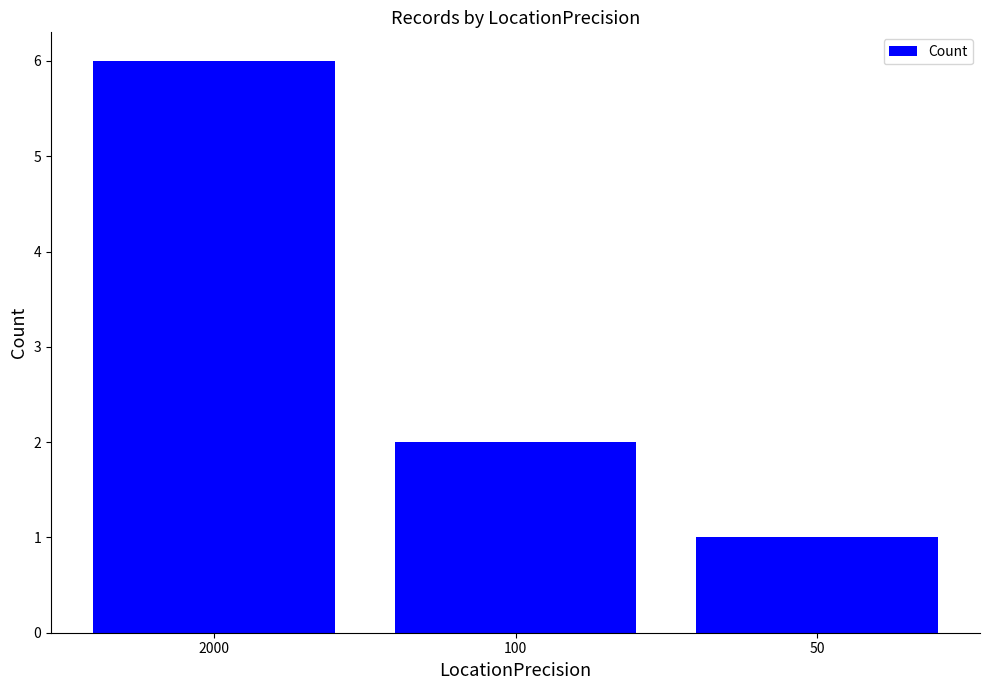

What value does the data have at 100?

2